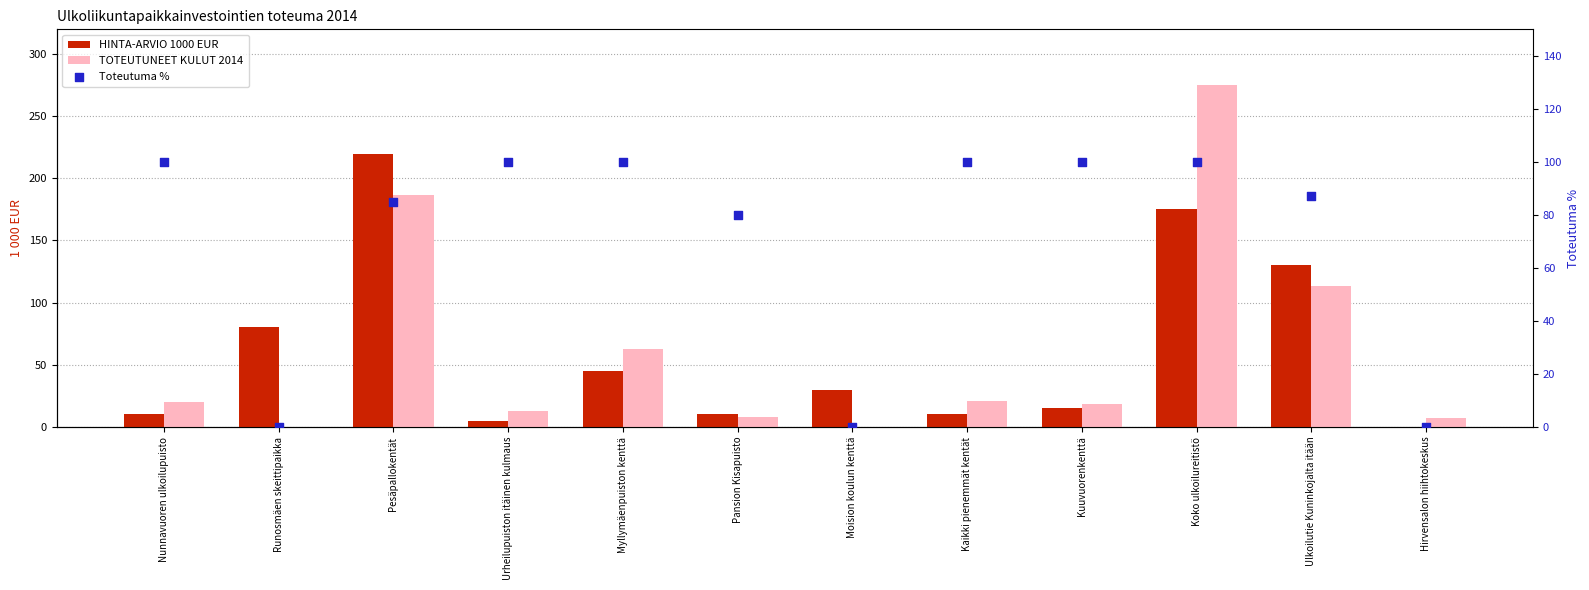

At how many categories does at least one series exceed 140?

2